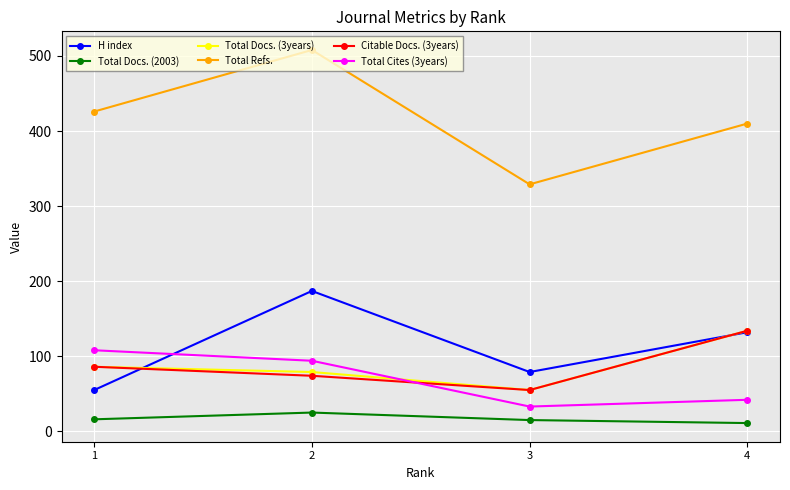

Which series has the largest range (max minus min)?

Total Refs.